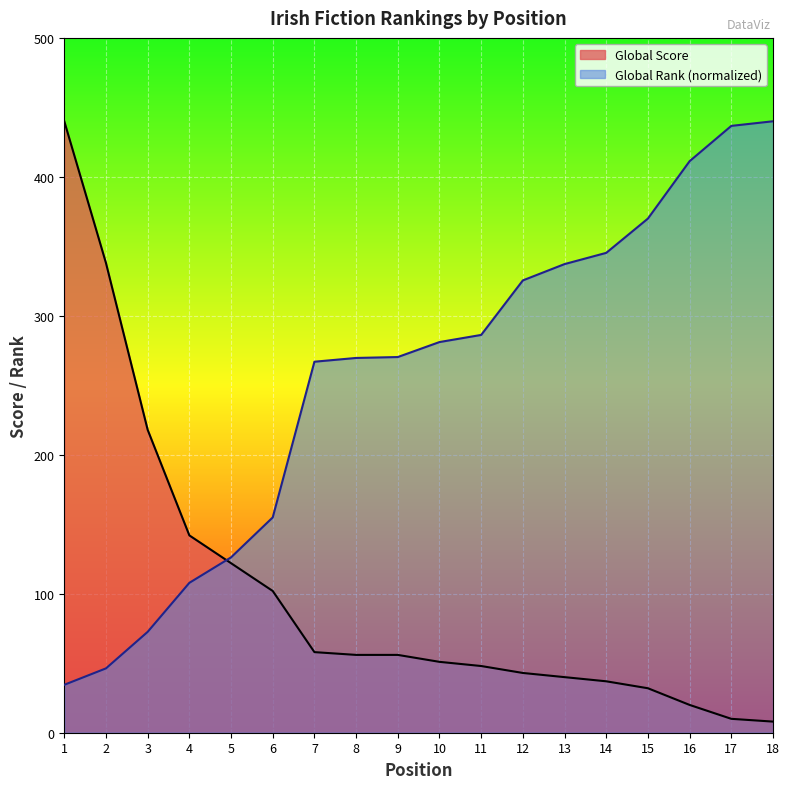

Reading left to right, what are all the values shown in this chart?

Global Rank: 1=34.5	2=46.3	3=72.6	4=107.9	5=126.2	6=154.9	7=267.0	8=269.7	9=270.3	10=281.1	11=286.3	12=325.5	13=337.2	14=345.3	15=370.0	16=411.3	17=436.7	18=440.0
Global Score: 1=440.0	2=338.0	3=218.0	4=142.0	5=122.0	6=102.0	7=58.0	8=56.0	9=56.0	10=51.0	11=48.0	12=43.0	13=40.0	14=37.0	15=32.0	16=20.0	17=10.0	18=8.0